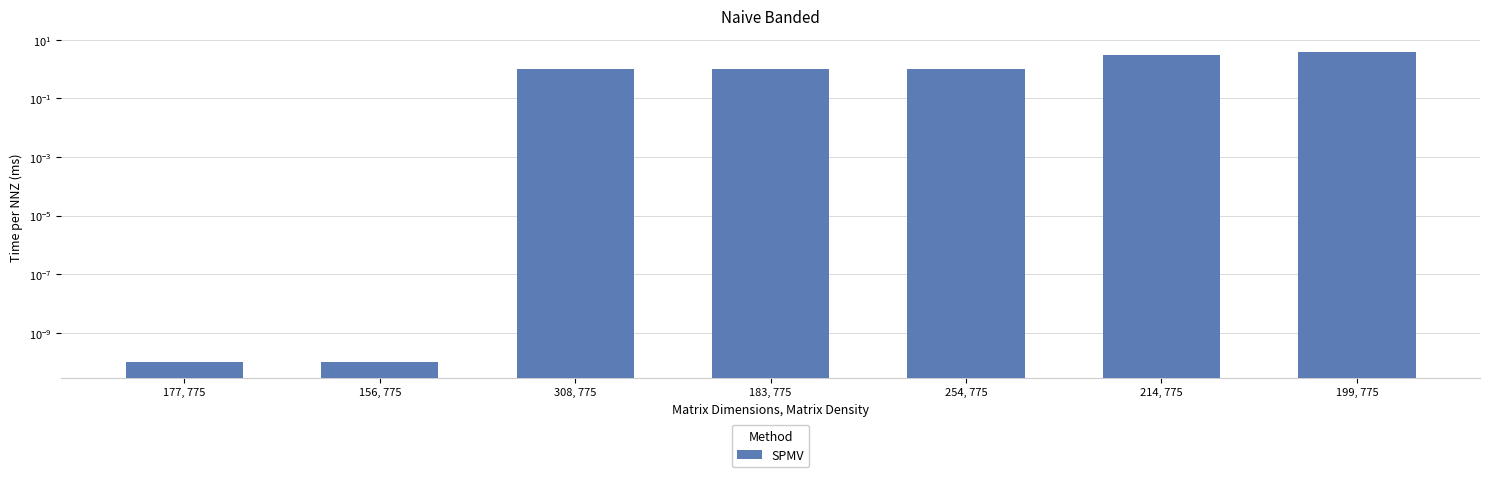

Reading left to right, list all the values displayed in this chart.

177, 775=0.0	156, 775=0.0	308, 775=1.0	183, 775=1.0	254, 775=1.0	214, 775=3.0	199, 775=4.0